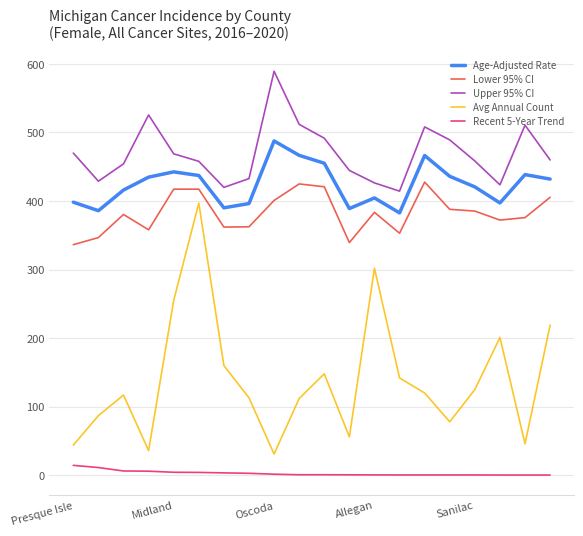

Rank the series by their maximum value, from highest to lowest.

Upper 95% CI, Age-Adjusted Rate, Lower 95% CI, Avg Annual Count, Recent 5-Year Trend